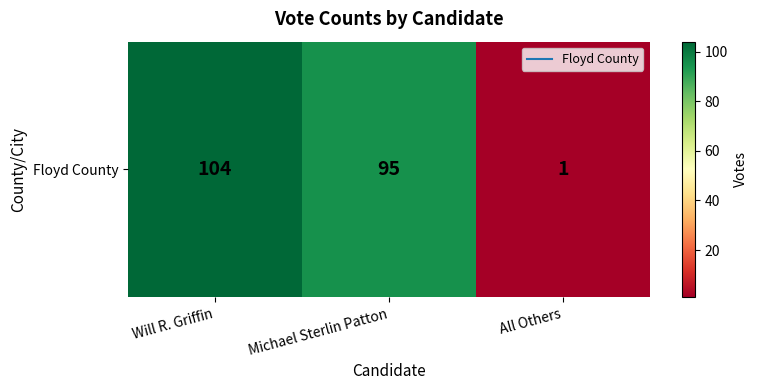

What is the average value?

67